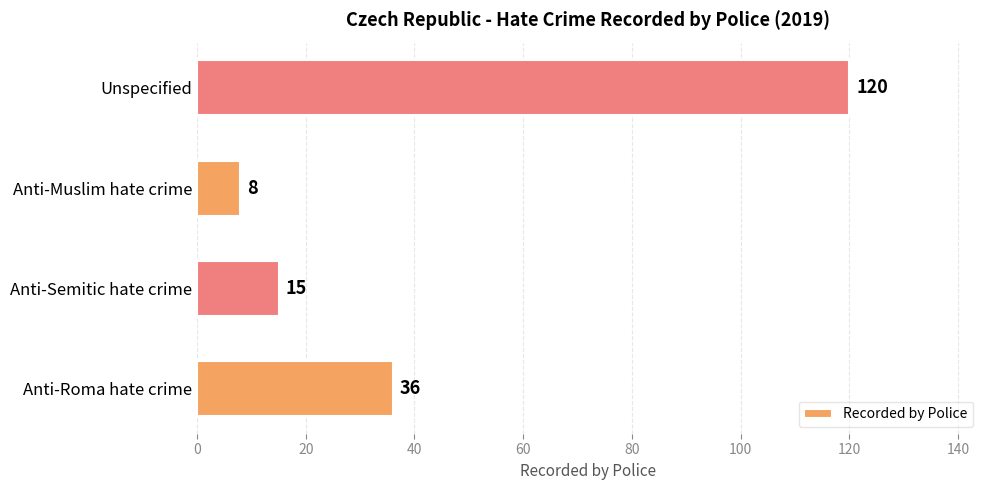

What is the average value?

45